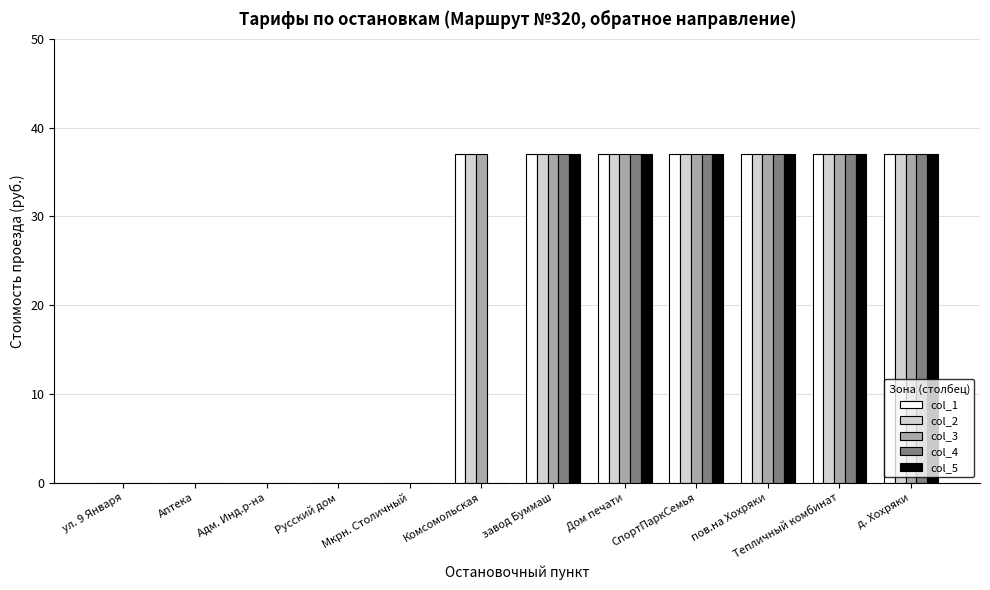

Are the bars grouped side by side (vs. stacked)?

Yes